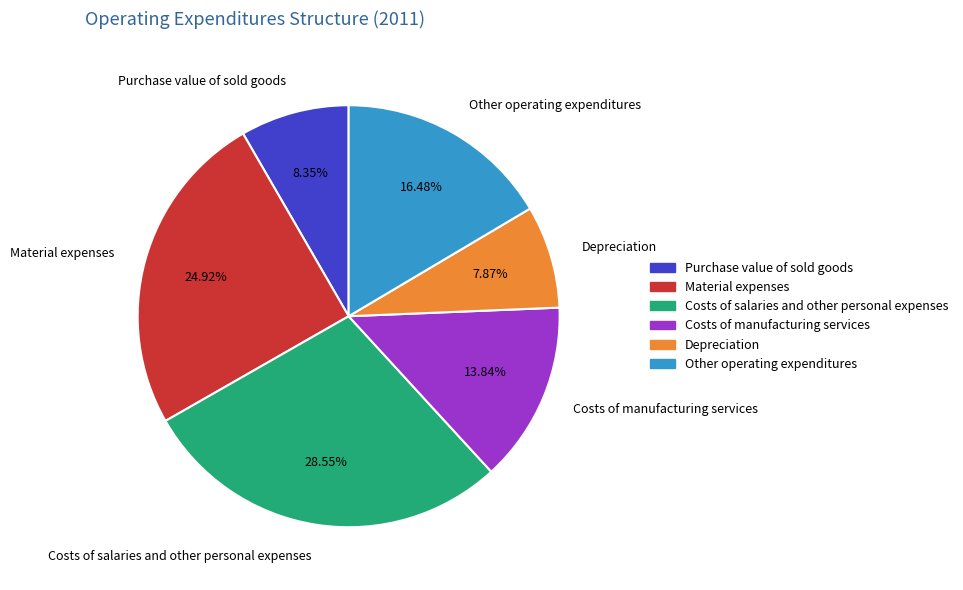

Which slice is the largest?

Costs of salaries and other personal expenses